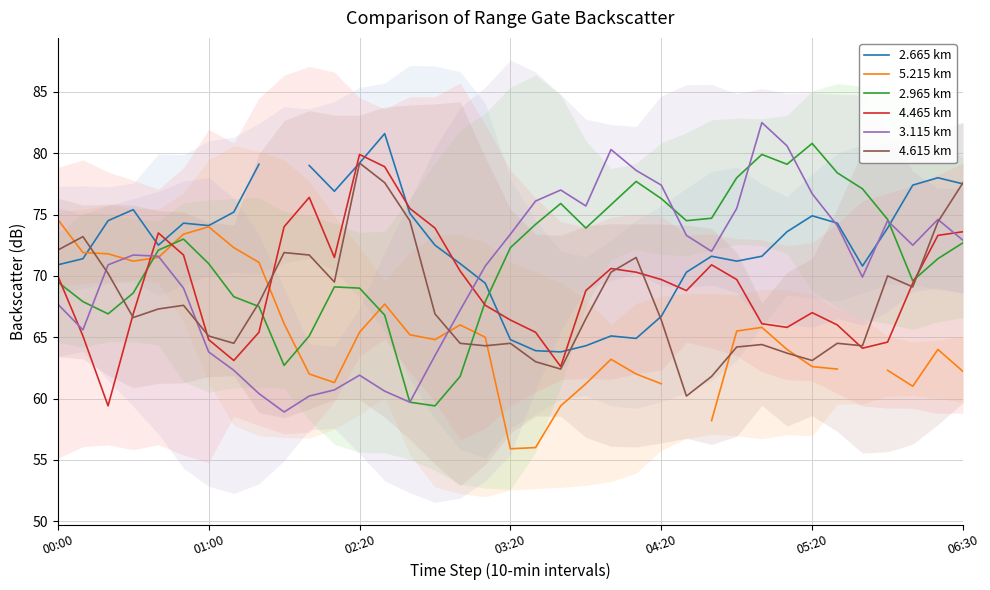

The 3.115 km series shows 76.7 at 05:20. True or false?

True